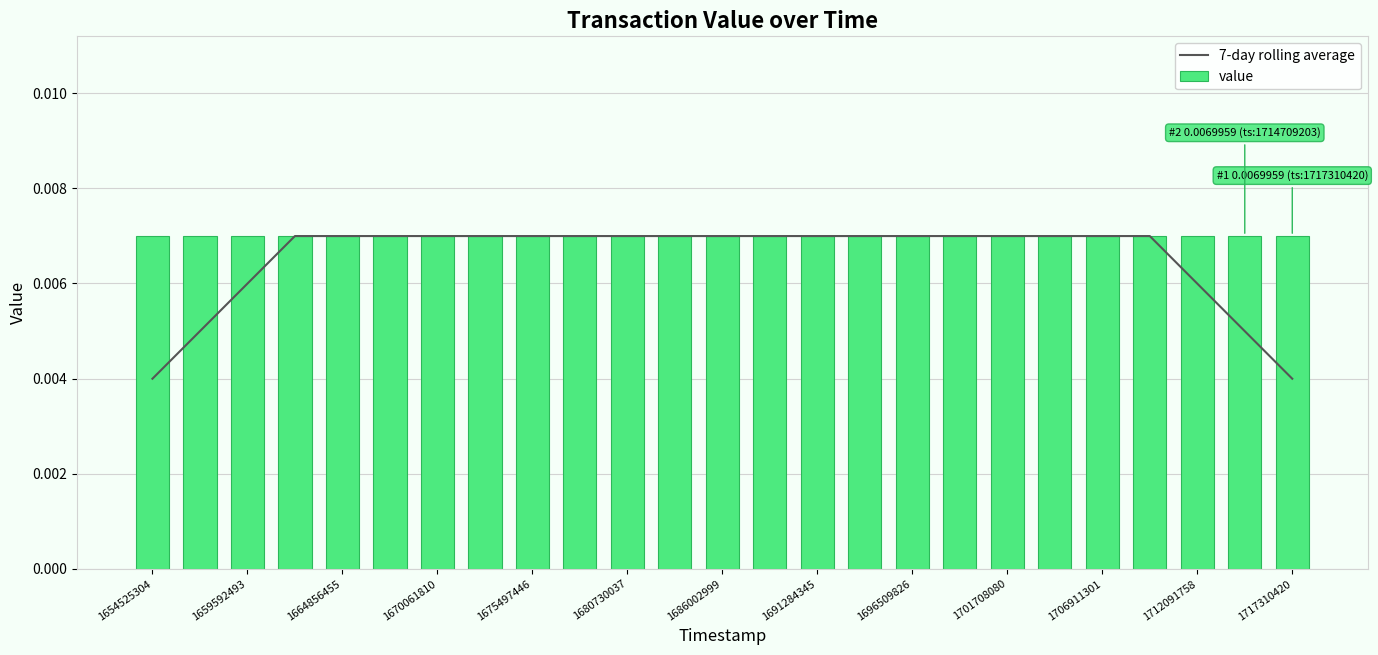

At 1691284345, list the series in order from smallest to largest.

value, 7-day rolling average